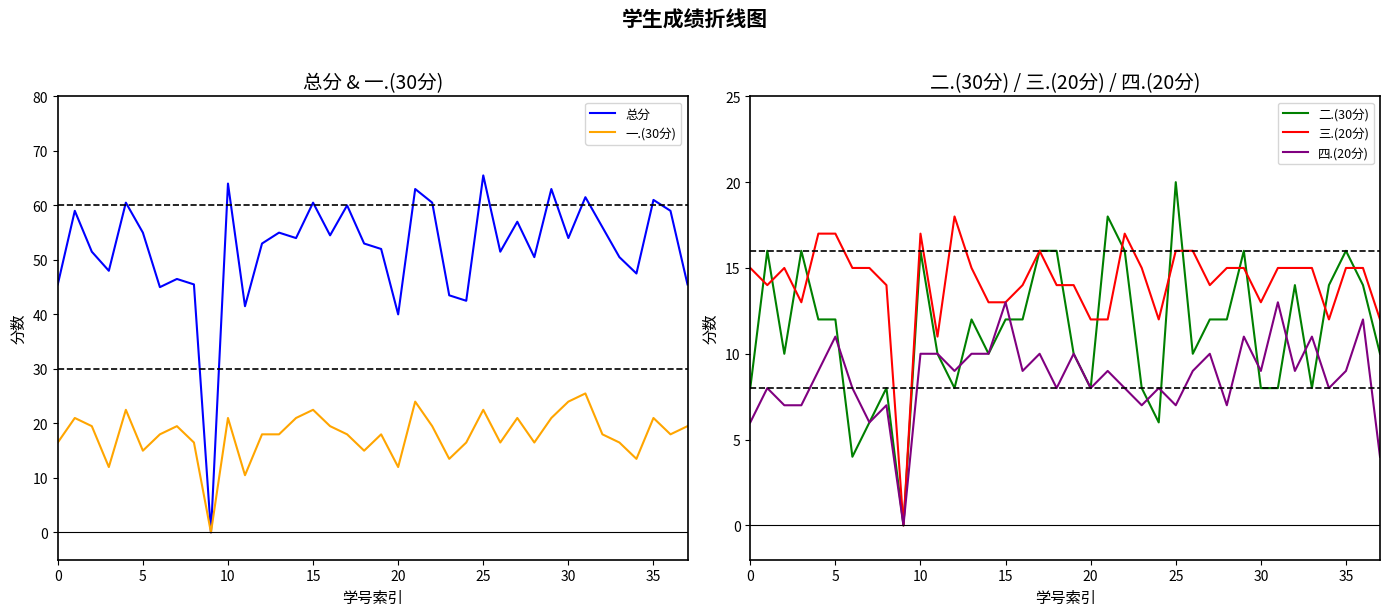

What is the value of the 总分 point at the 27th from the left?

51.5